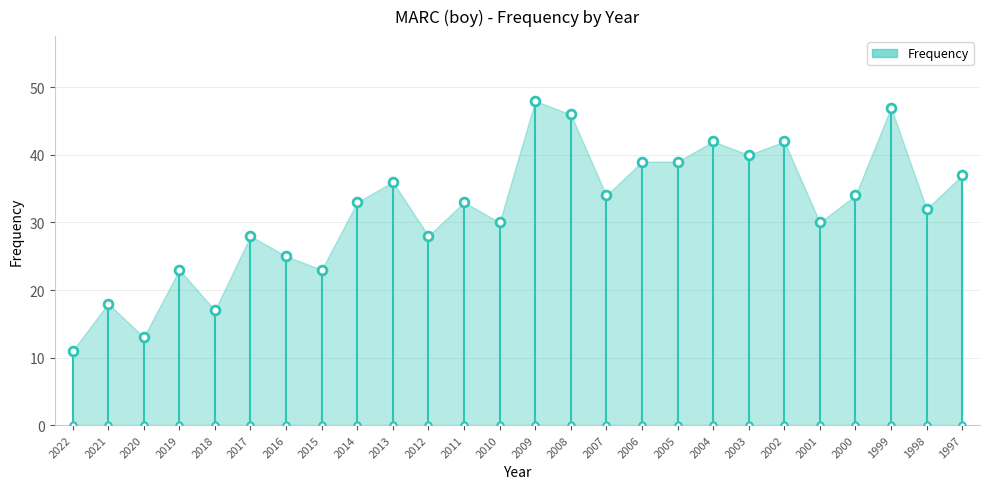

What is the change in value from 2017 to 2011?

+5